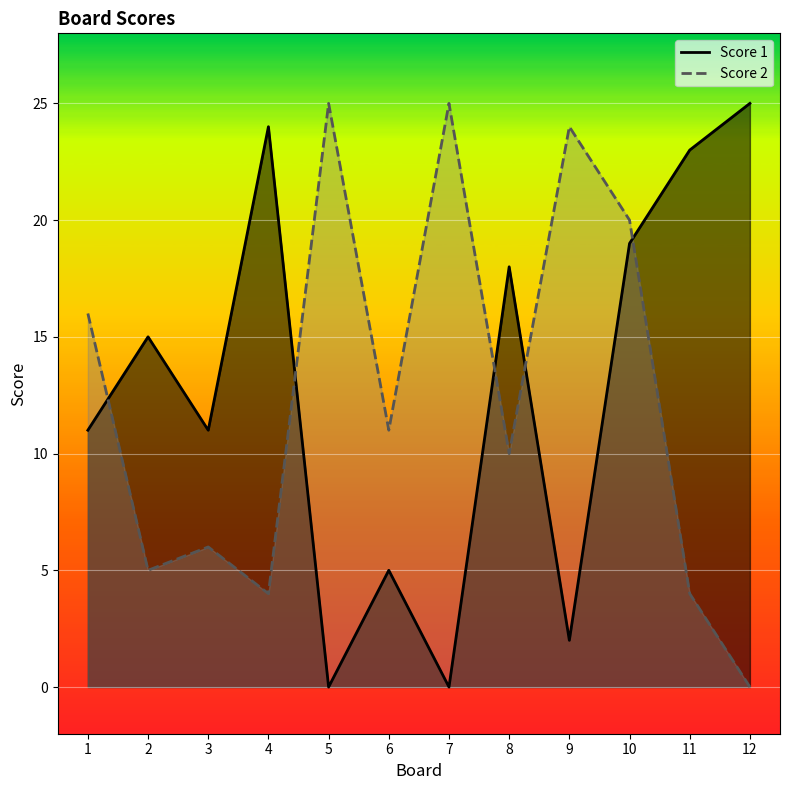

How many distinct data groups are displayed?

2